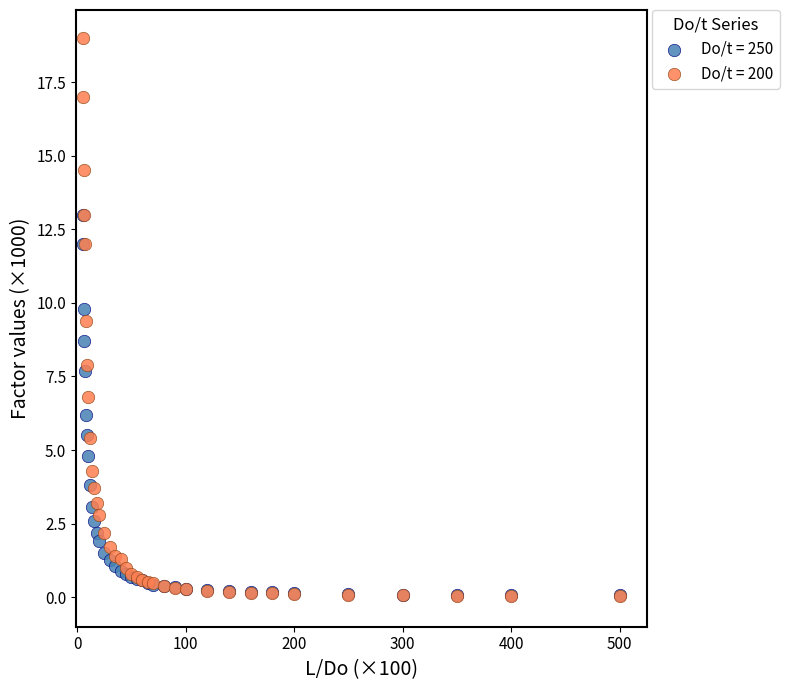

What are all the series names shown in the legend?

Do/t = 250, Do/t = 200